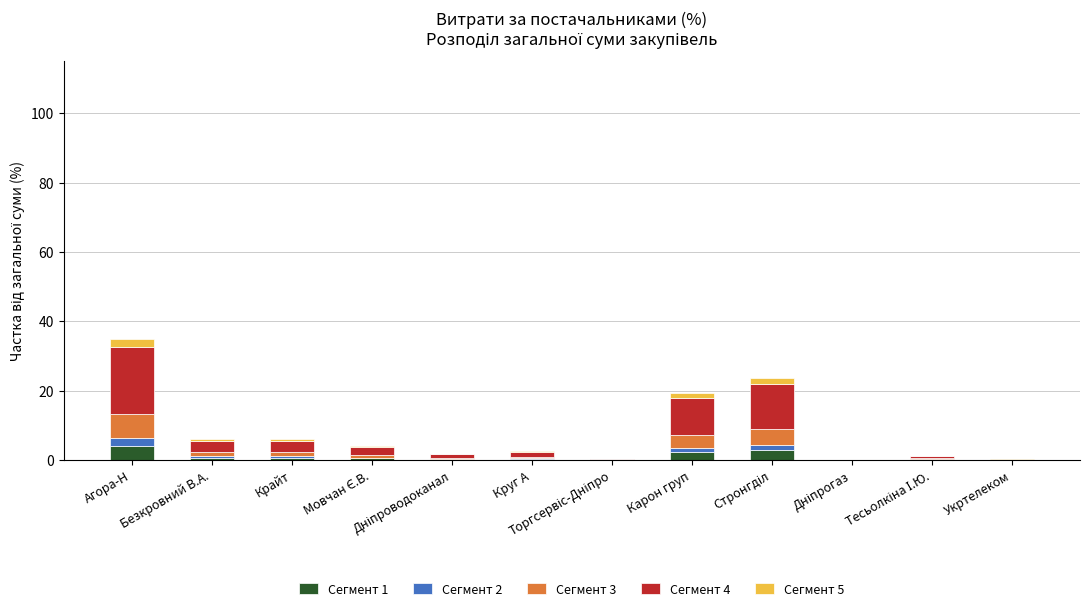

What is the highest value of the Сегмент 1 series?

4.2